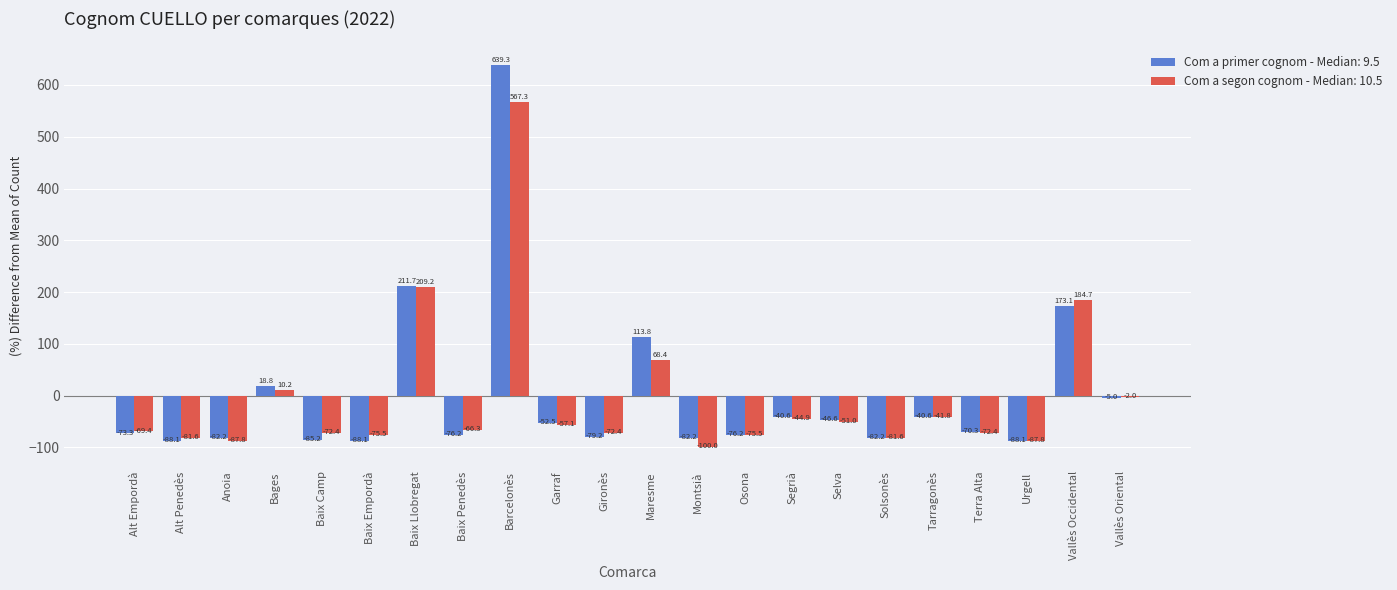

Where does the Com a primer cognom - Median: 9.5 series first go above -70?

Bages